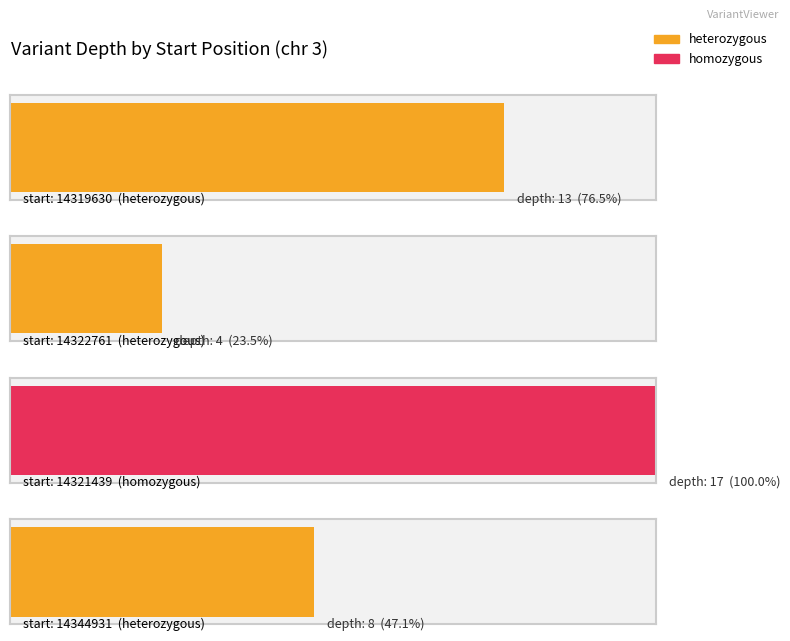

What is the change in value from 14321439 to 14344931?

-9